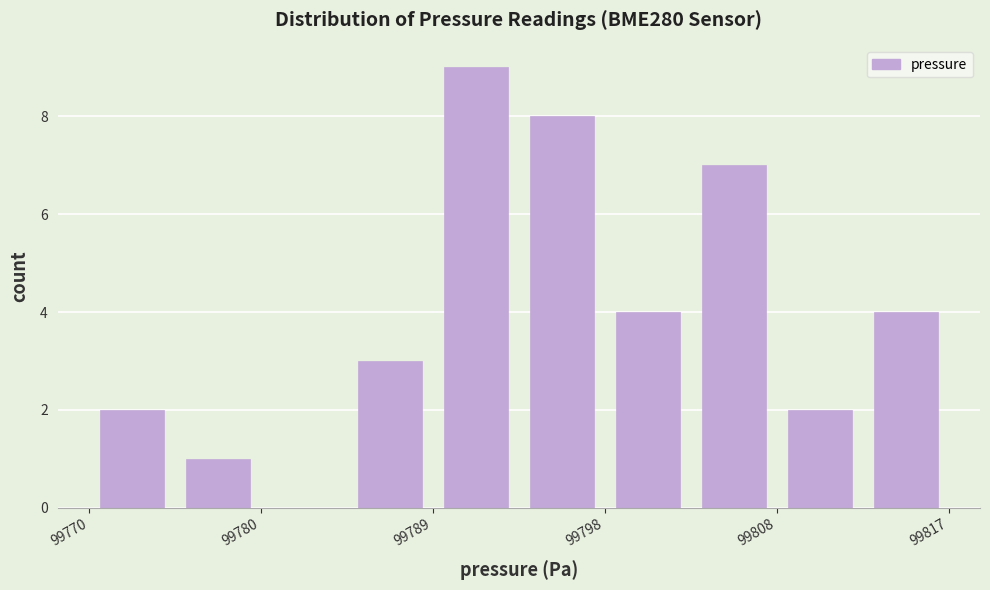

How tall is the bar that spans 99798 to 99803 on the x-axis? Neither the bar edges nor the heights are printed on the chart, so give them approximately, as read against the axes.

4